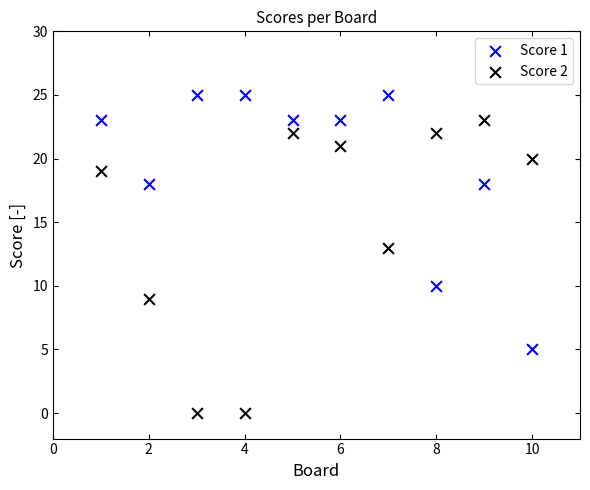

Across all data points, what is the range of X values (max minus min)?

9